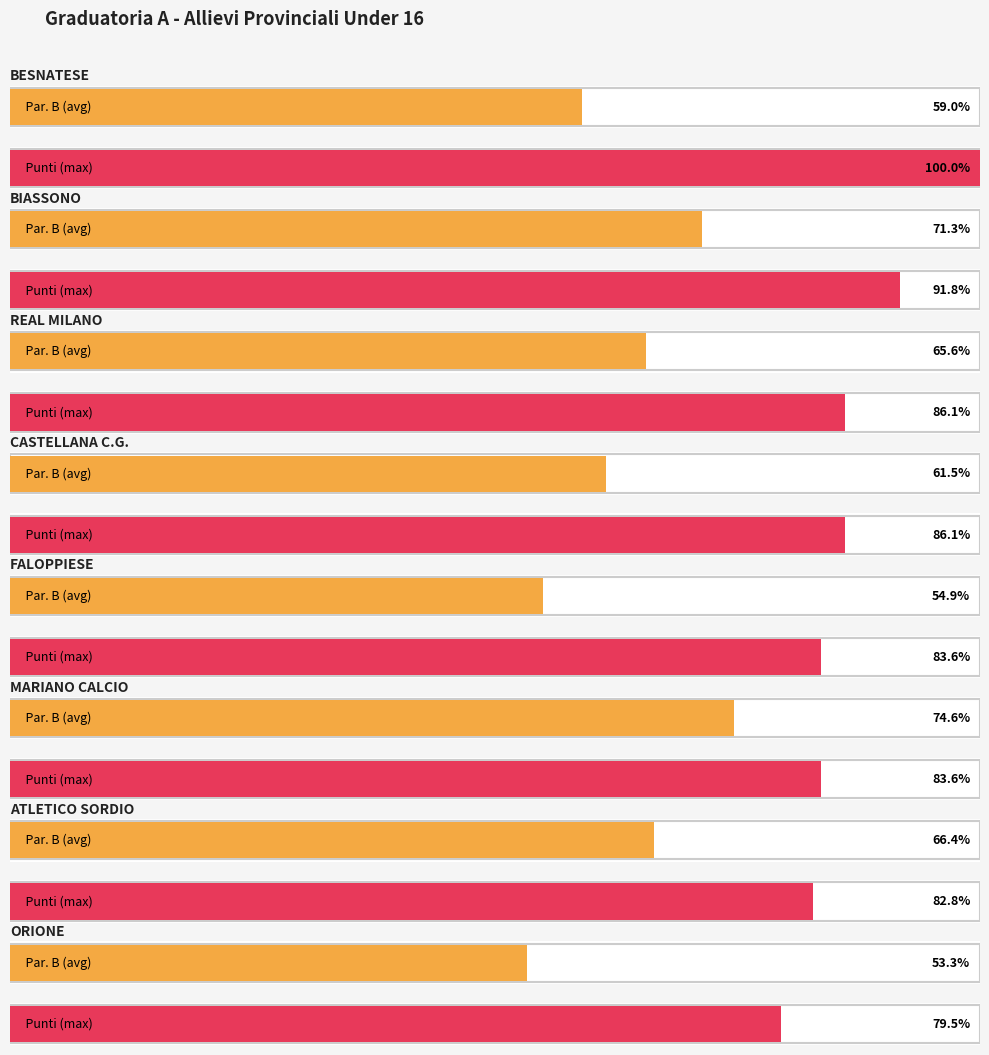

The Par. B series shows 131 at CASTELLANA C.G.. True or false?

False